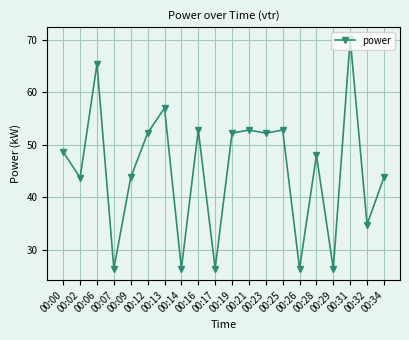

What is the value of the 11th point from the left?

52.2